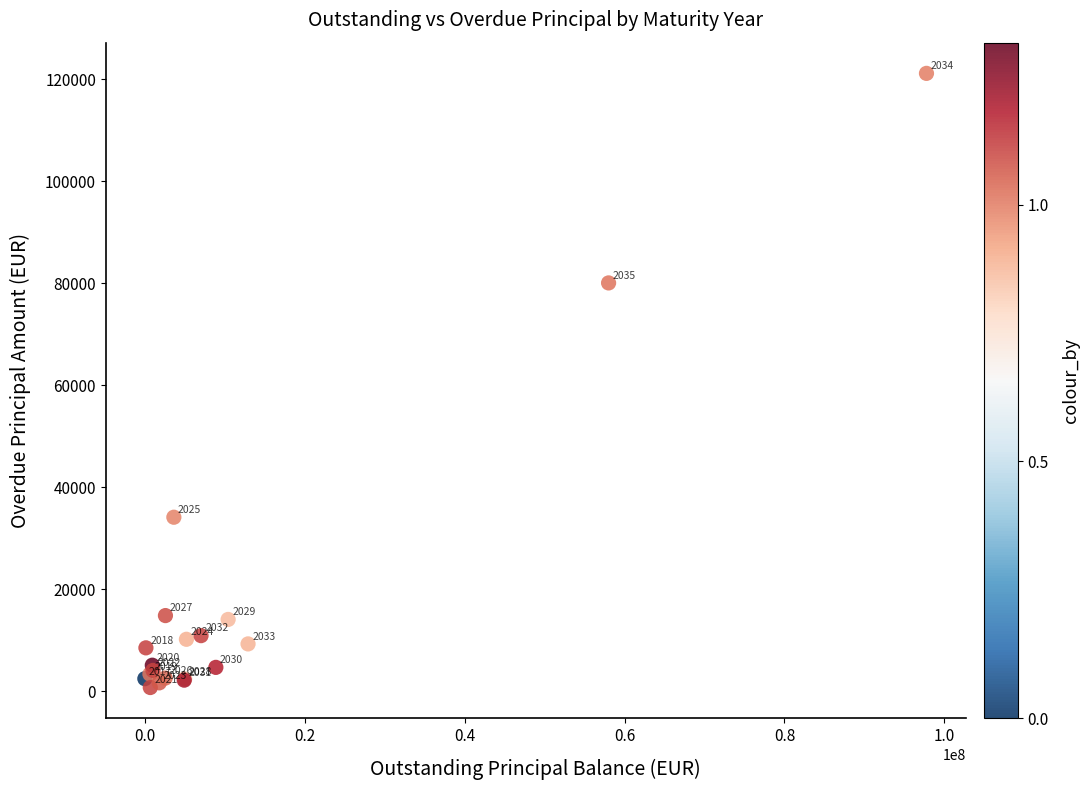

What Y value in the scatter plot is closest to 60951?

80074.8